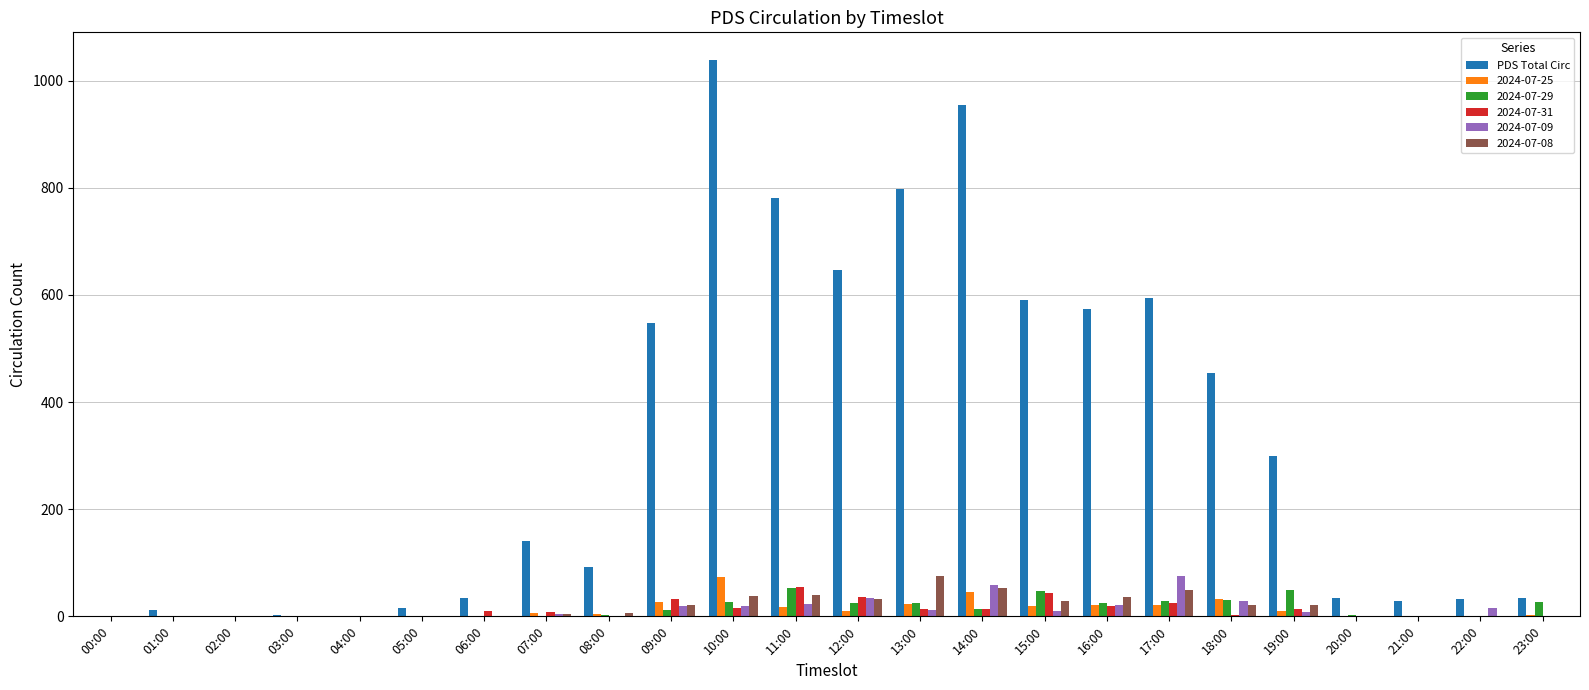

Where is PDS Total Circ nearest to the value 519?

09:00